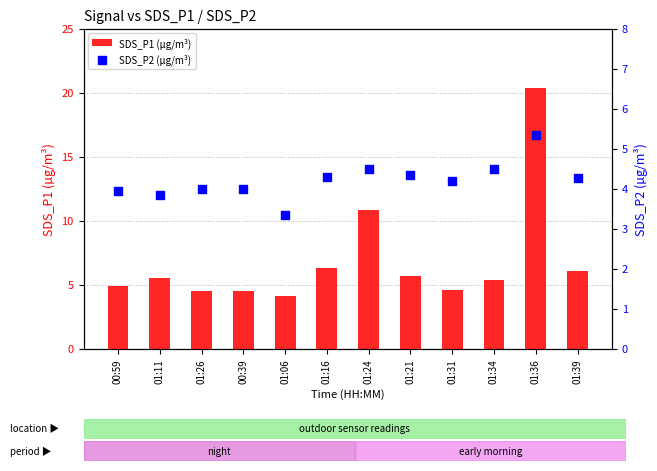

At how many categories does at least one series exceed 4?

12